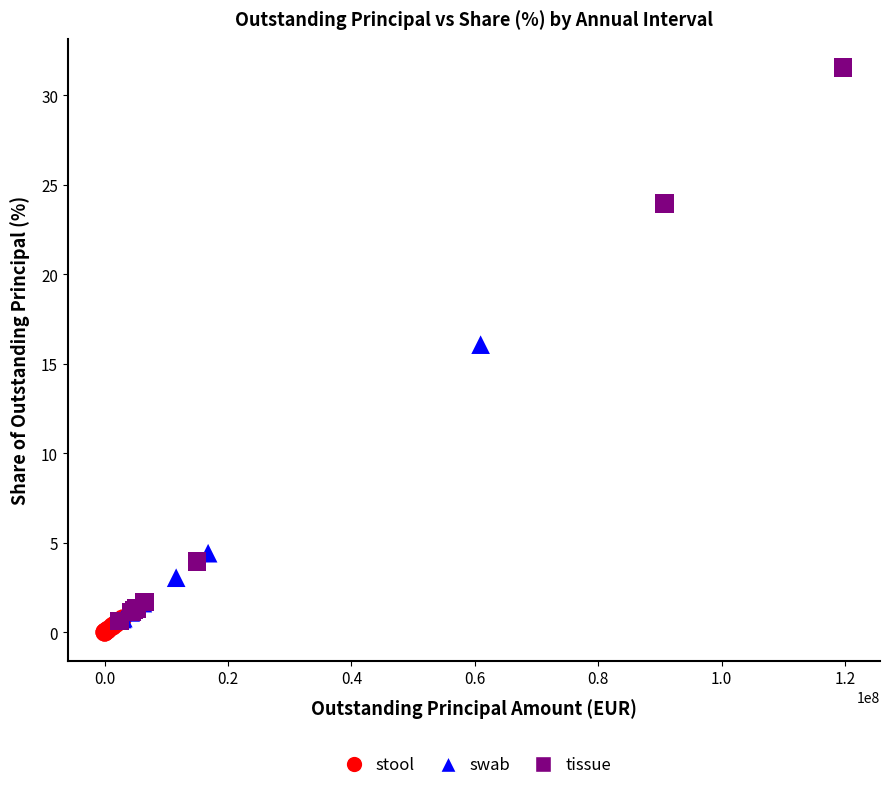

Which series contains the highest Y value?

tissue